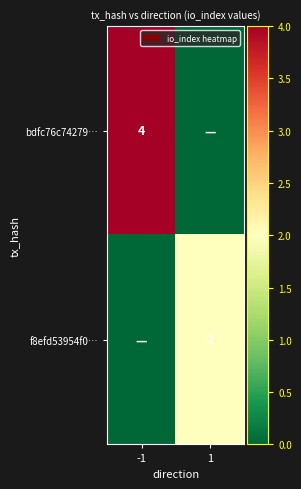

Count the number of data series in this chart.

2